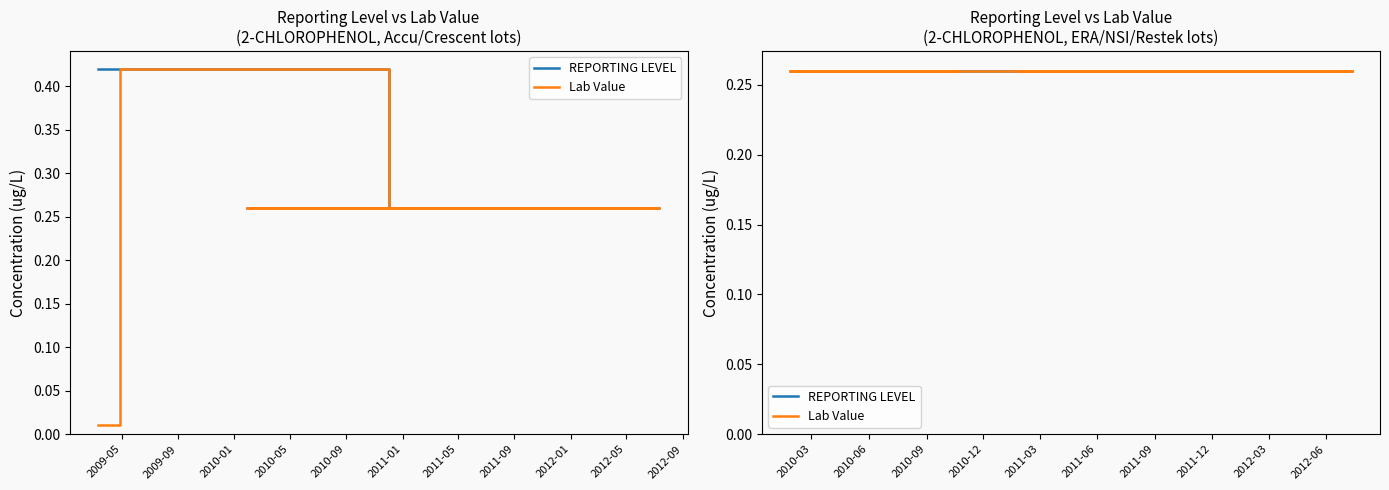

True or false: REPORTING LEVEL and Lab Value intersect in this chart.

False